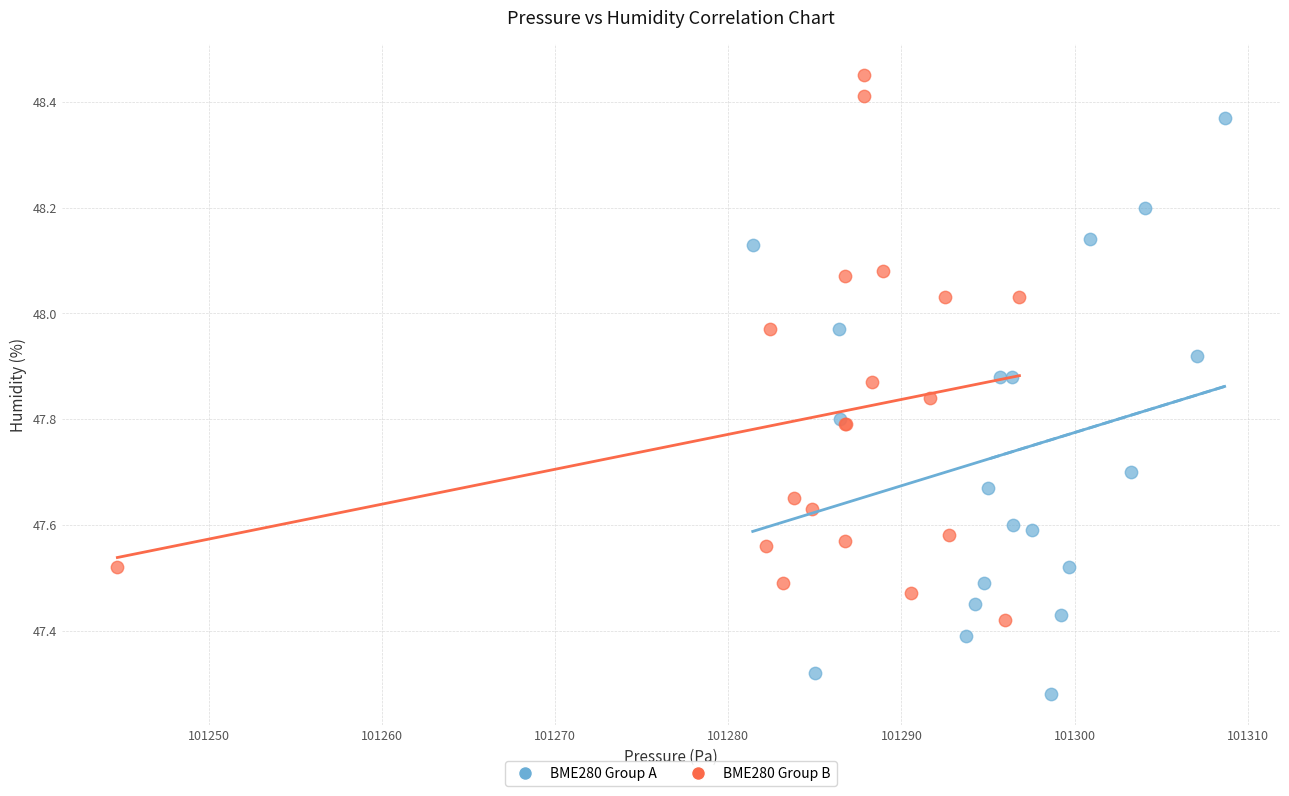

Which series has the largest Y range (max minus min)?

BME280 Group A